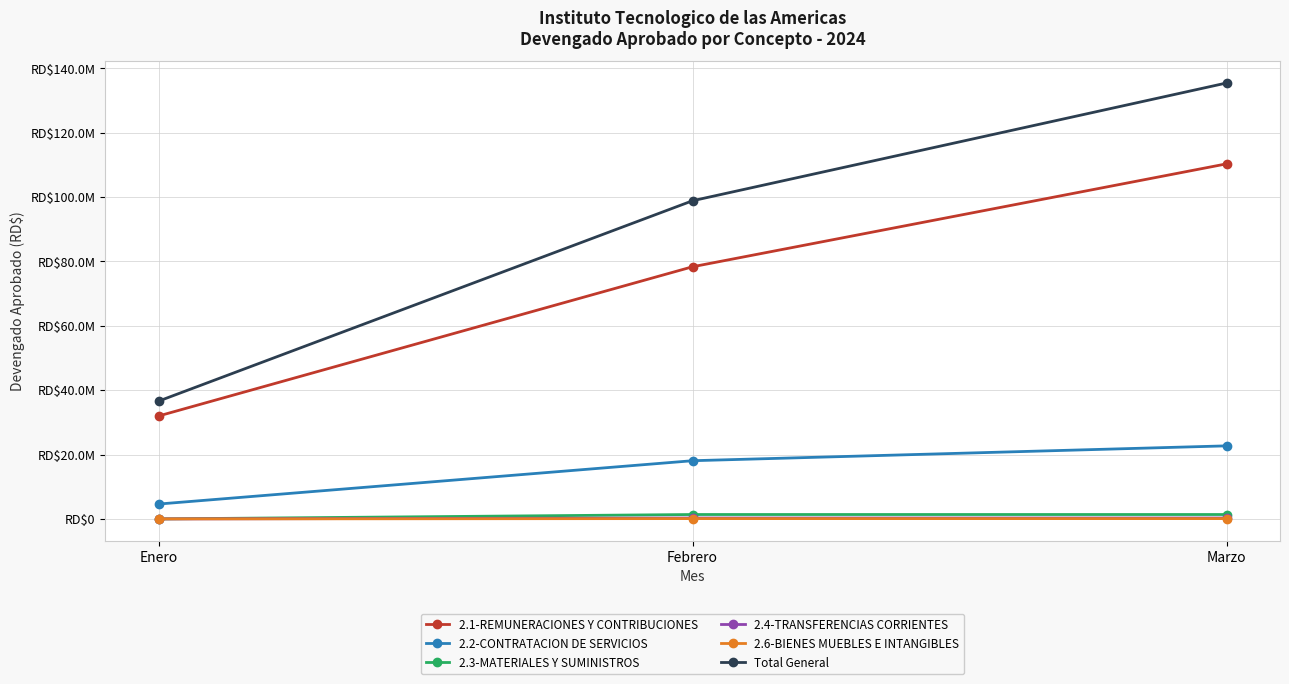

What is the sum of the 2.4-TRANSFERENCIAS CORRIENTES values at Marzo and Enero?

282102.9